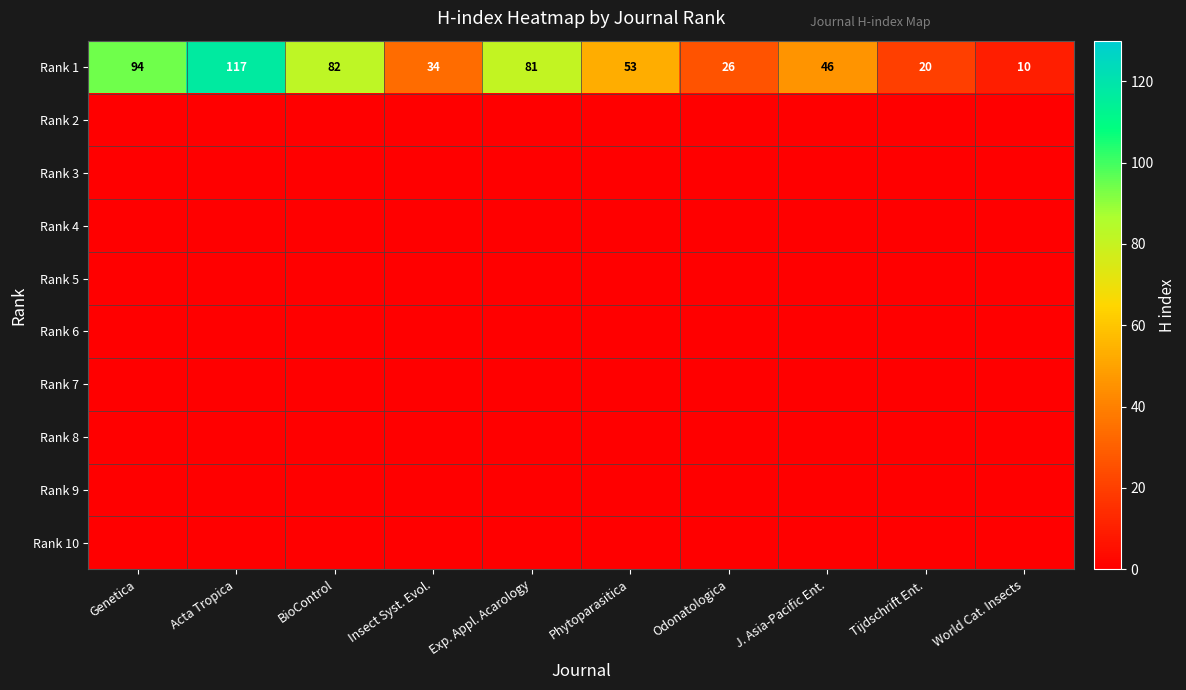

How many data points in Rank 1 are less than 53?

5